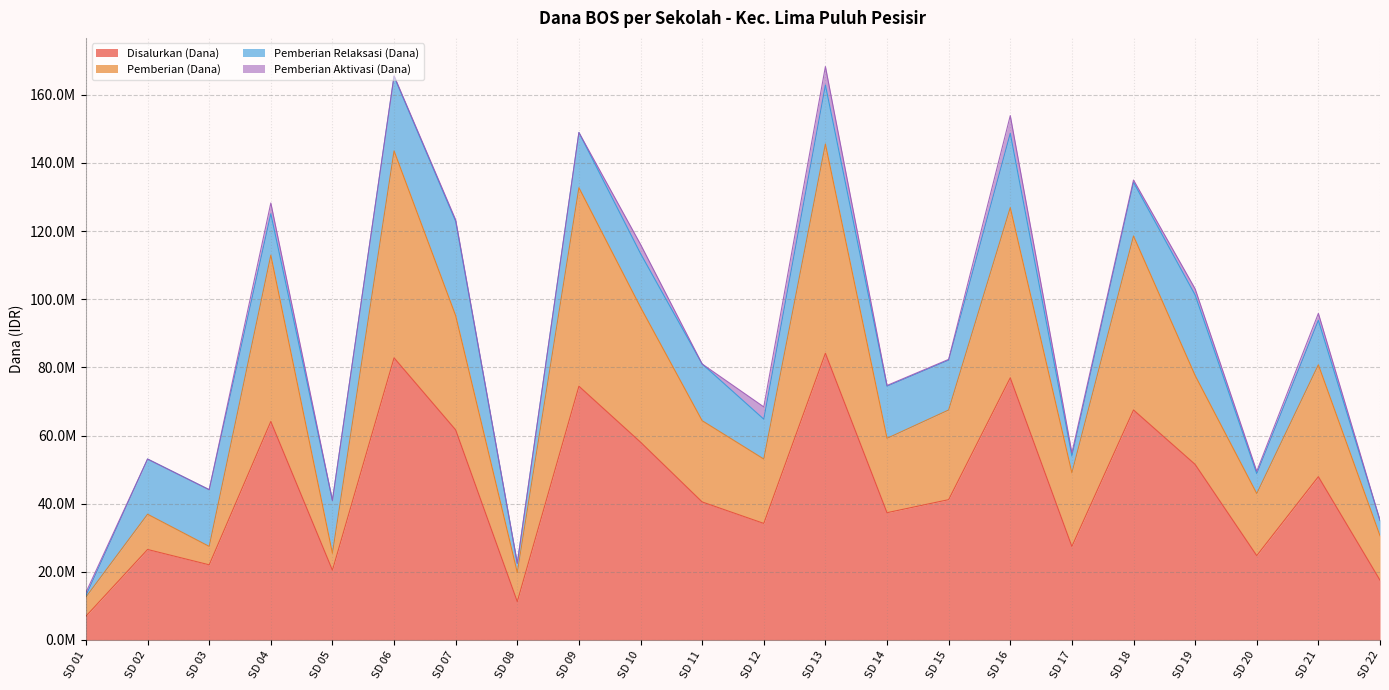

True or false: Siswa Disalurkan has a value of 165600000 at SD 06.

True